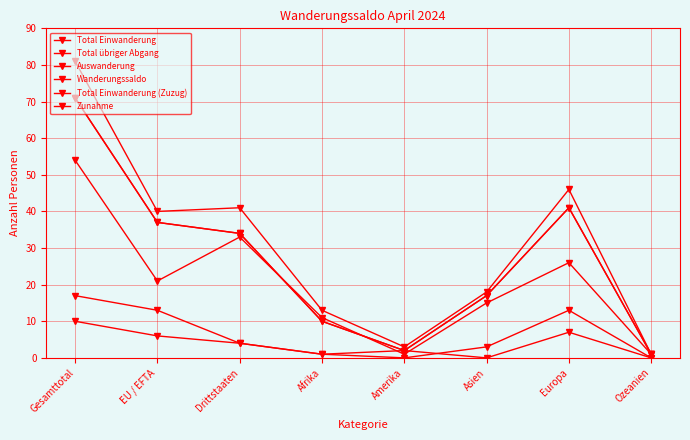

At which label is Total Einwanderung (Zuzug) closest to 36?

EU / EFTA